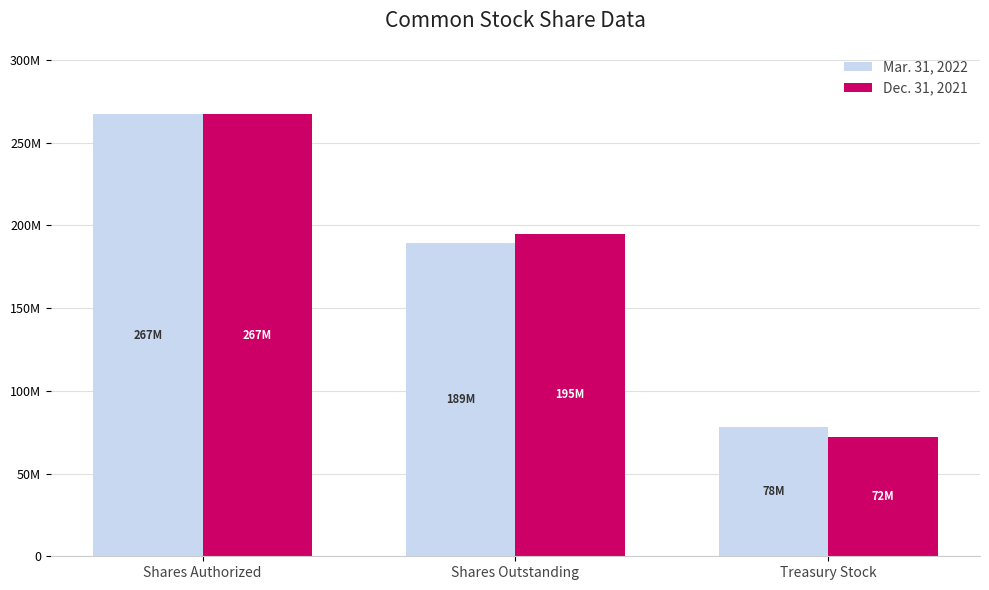

What are all the series names shown in the legend?

Mar. 31, 2022, Dec. 31, 2021